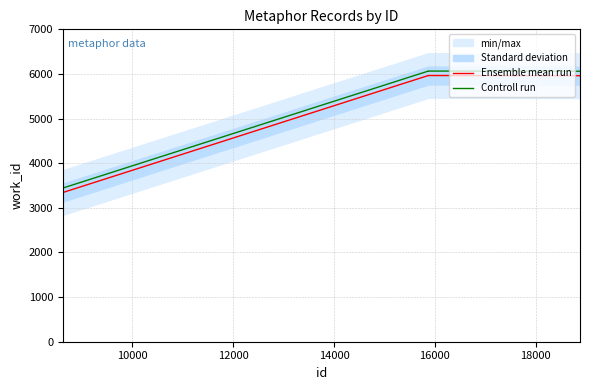

How many values in the Controll run series are below 6061?

2